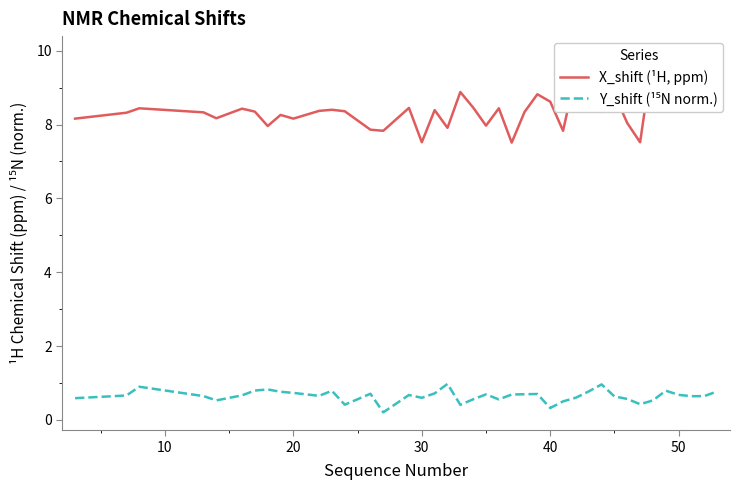

True or false: Y_shift (¹⁵N norm.) and X_shift (¹H, ppm) cross at least once.

False